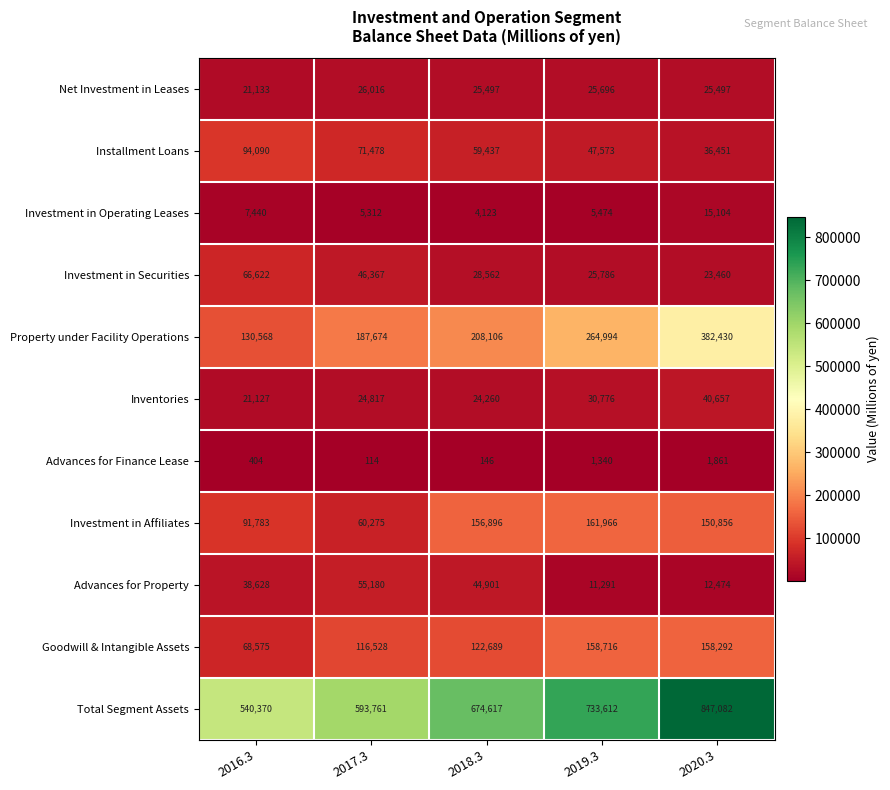

At how many categories does at least one series exceed 675462?

2